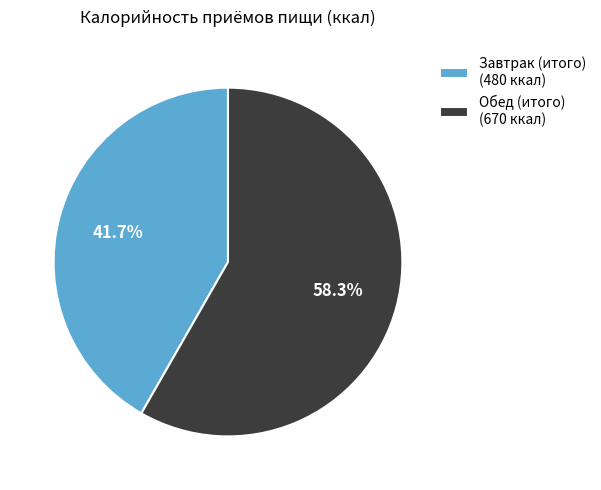

To the nearest percent, what percentage of the pie is Завтрак (итого)?

42%